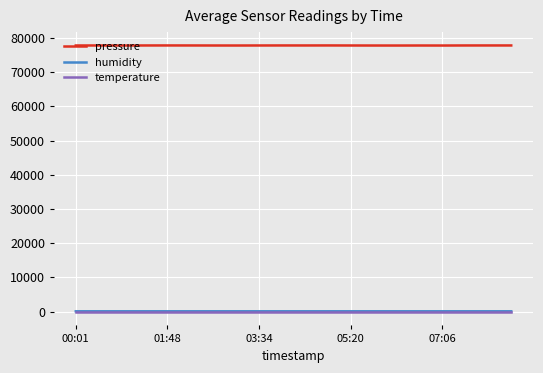

What is the lowest value of the pressure series?

77788.9